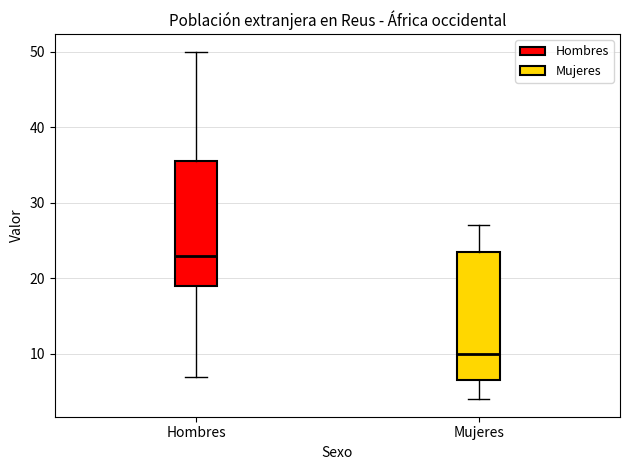

Which box has the highest median line?

Hombres